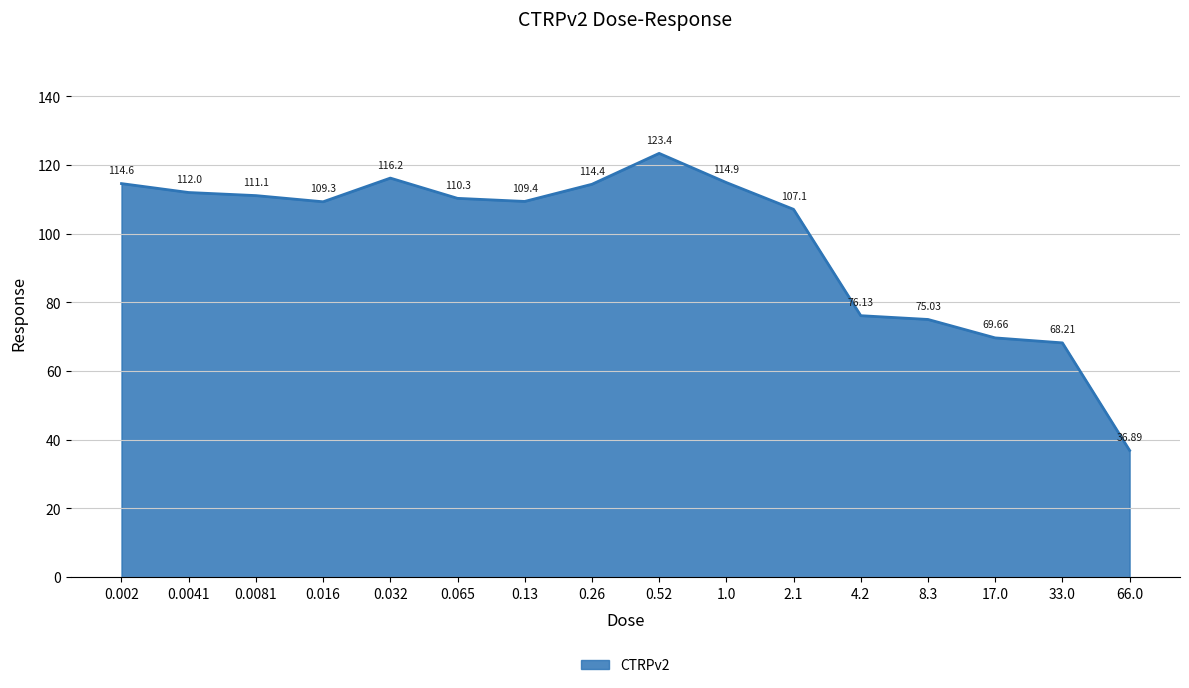

Where is the data nearest to the value 80?

4.2